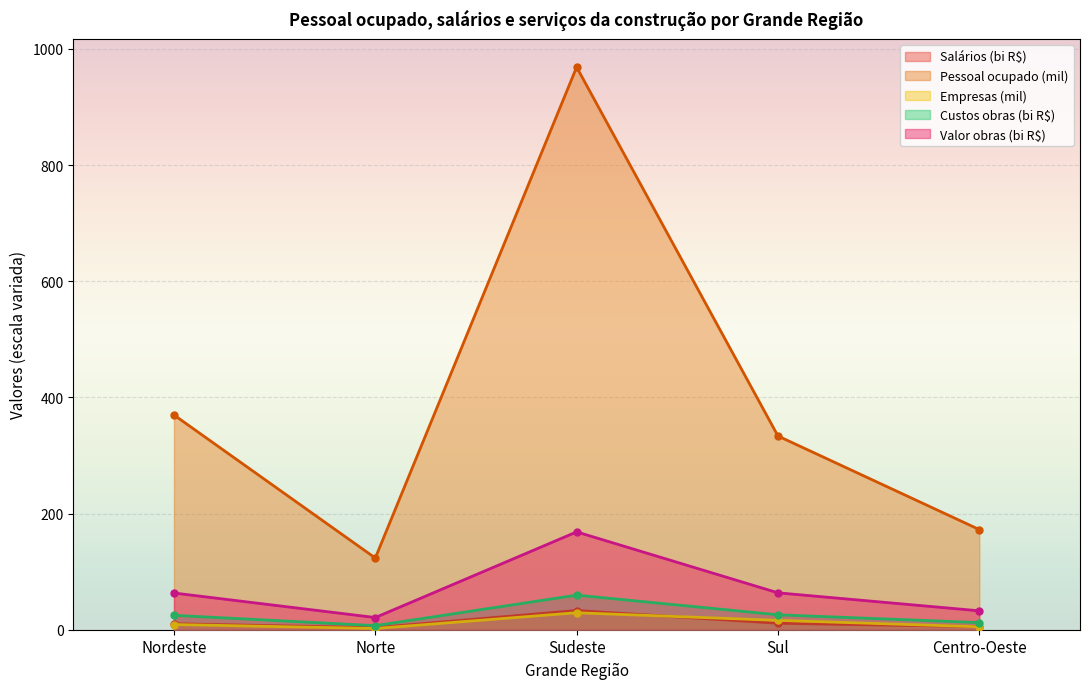

True or false: Salários (1000 R$) and Valor obras (1000 R$) cross at least once.

False